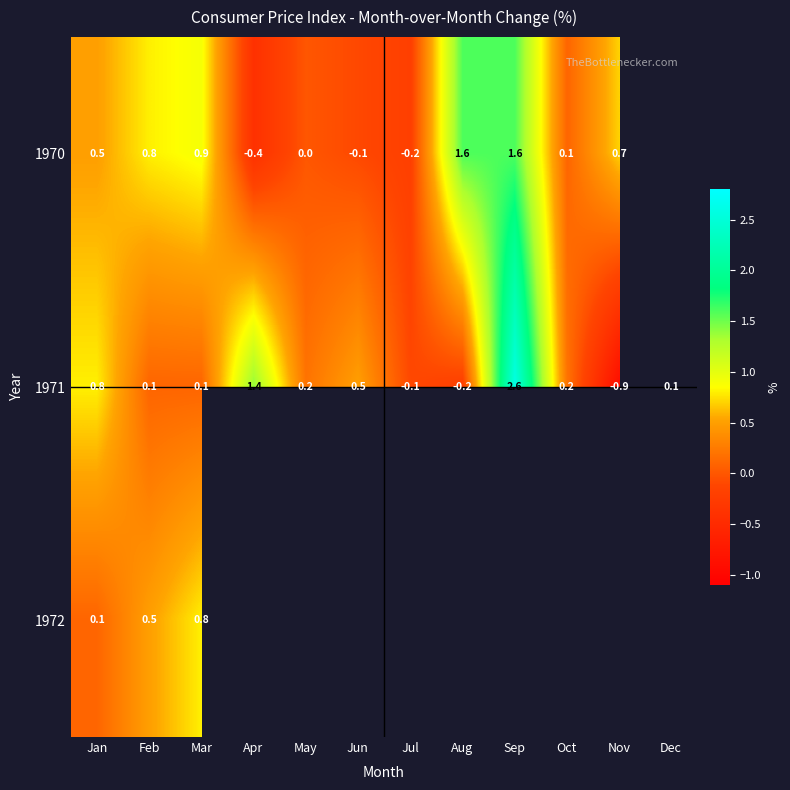

At which category does the chart reach its minimum across all series?

Nov